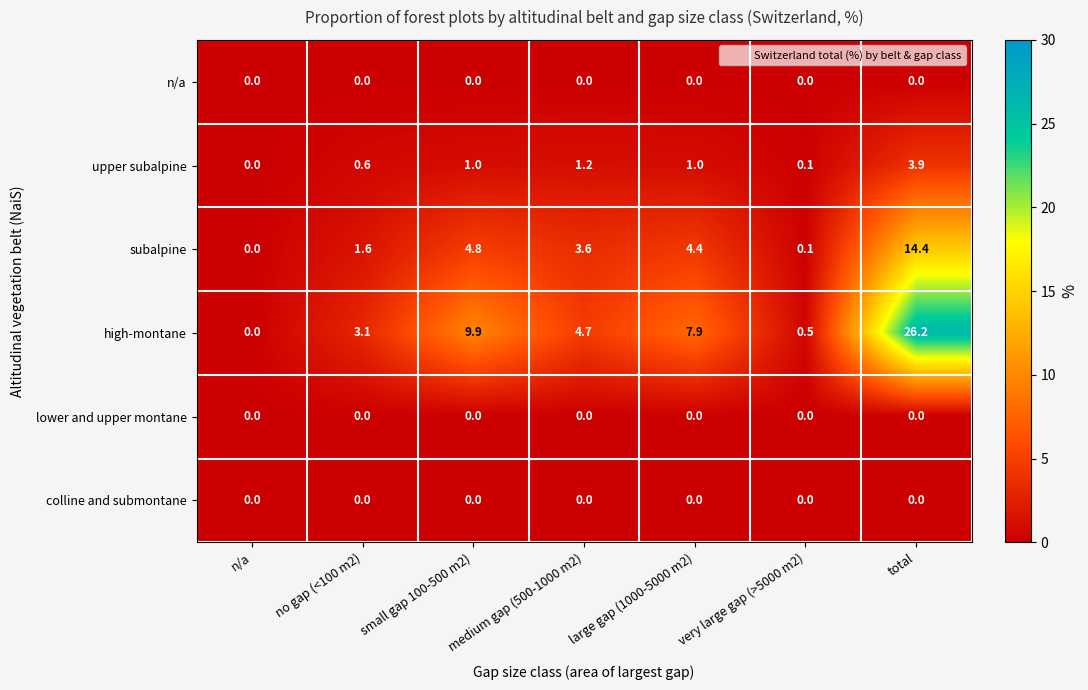

What is the difference between the maximum and minimum values in the upper subalpine series?

3.9